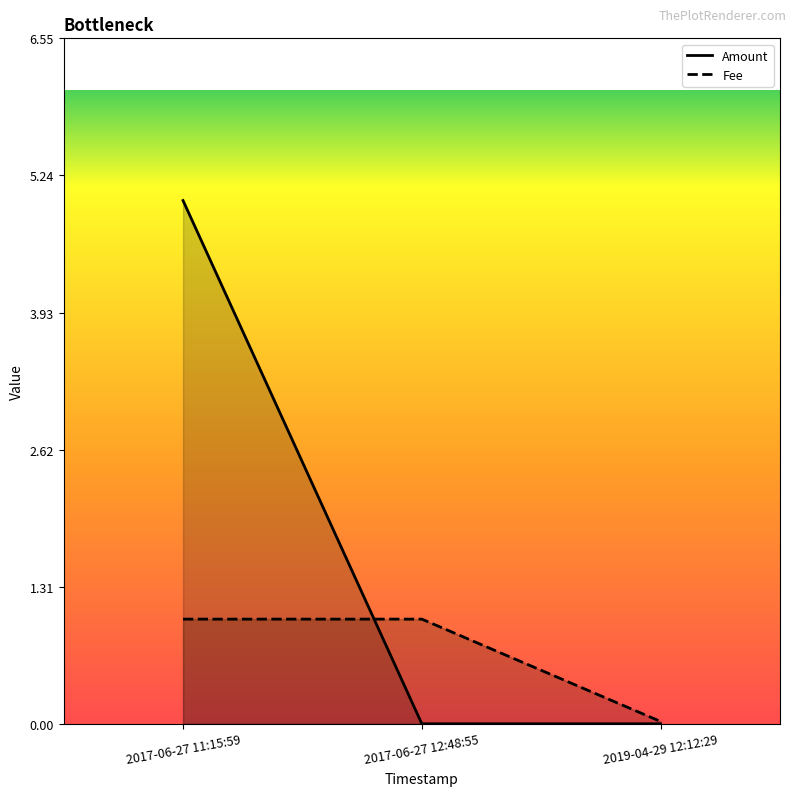

What is the spread (max minus min) of values at 2017-06-27 12:48:55?

1.0